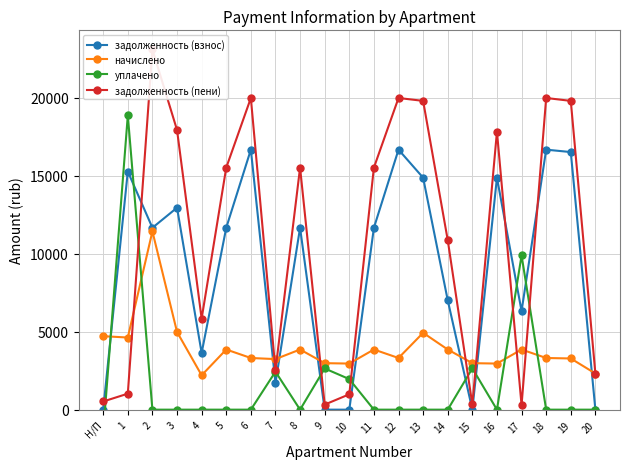

Which series has the widest spread of values?

задолженность (пени)